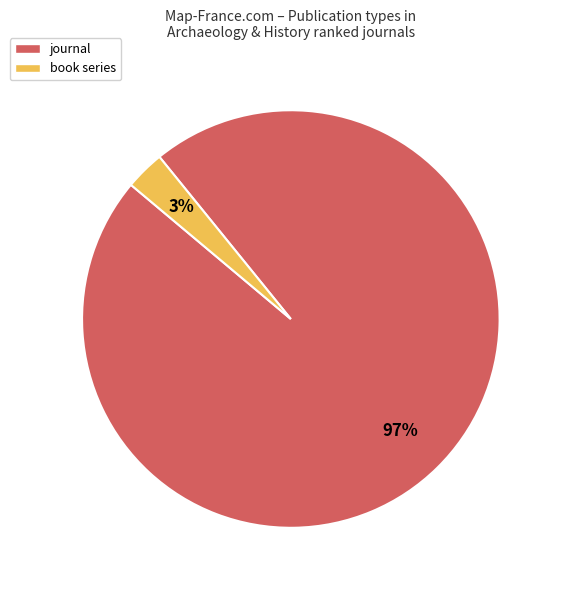

Which has a higher value, journal or book series?

journal